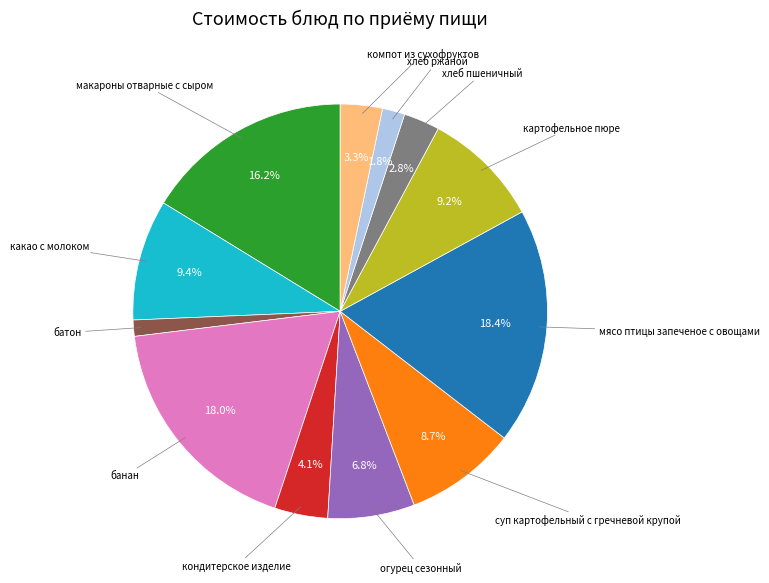

Does any single category account for the majority?

No